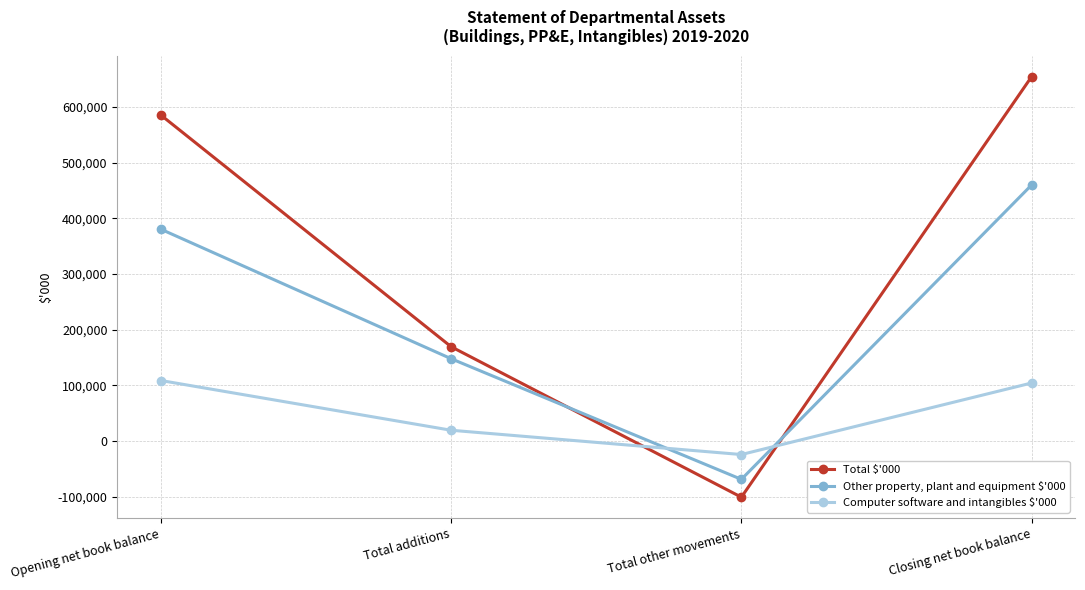

What is the label of the 1st point from the left?

Opening net book balance